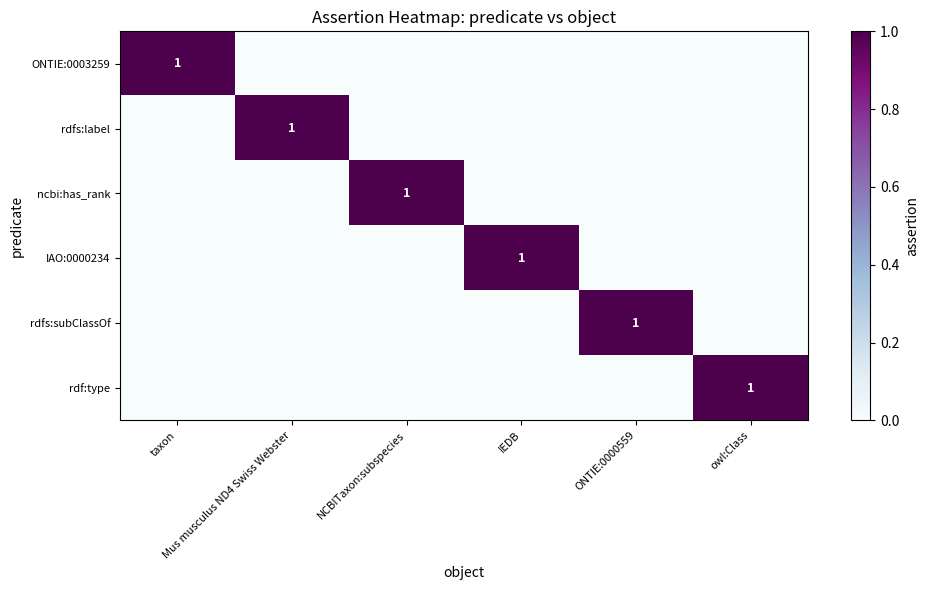

Which category has the lowest value in the rdf:type series?

taxon